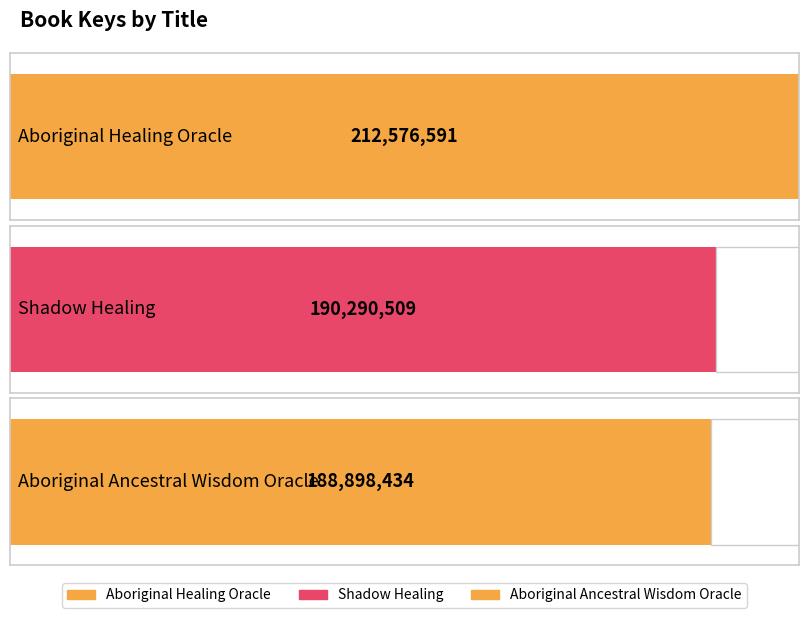

What is the average value?

197255178